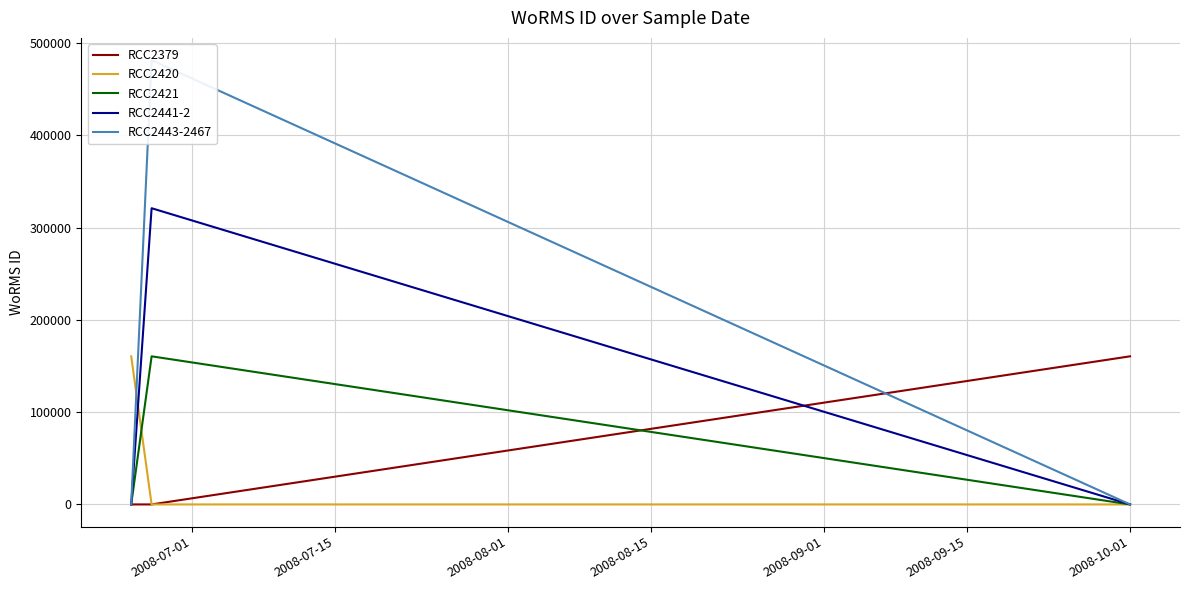

Is it true that RCC2420 equals 0 at 2008-10-01?

True